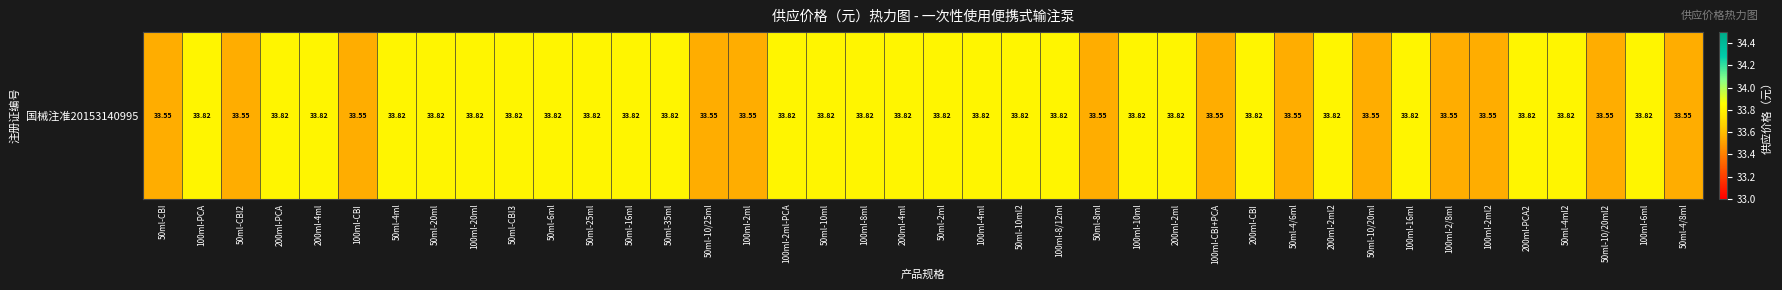

Which label corresponds to the largest value in the chart?

100ml-PCA